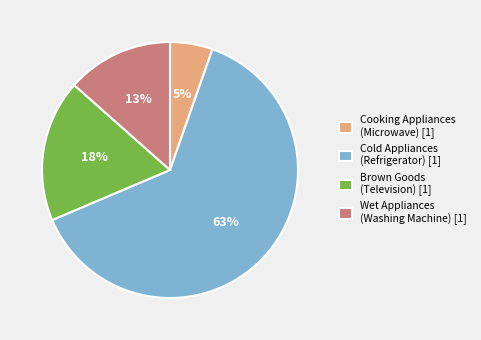

How many segments does this pie chart have?

4